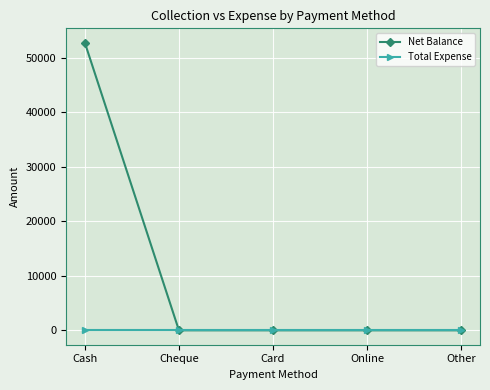

At how many categories does at least one series exceed 17653?

1